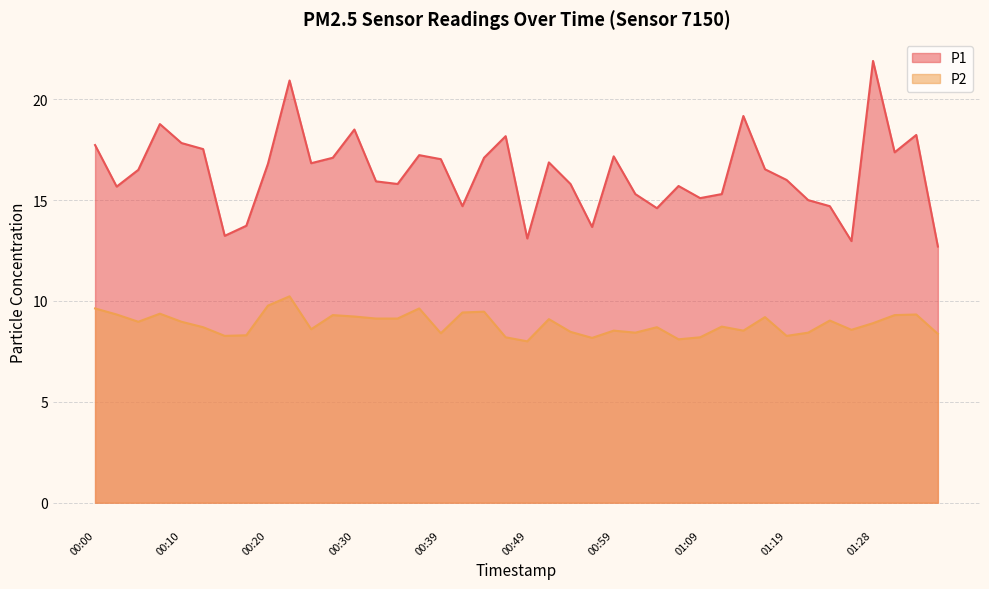

True or false: P1 has more than 1 interior local peaks.

True